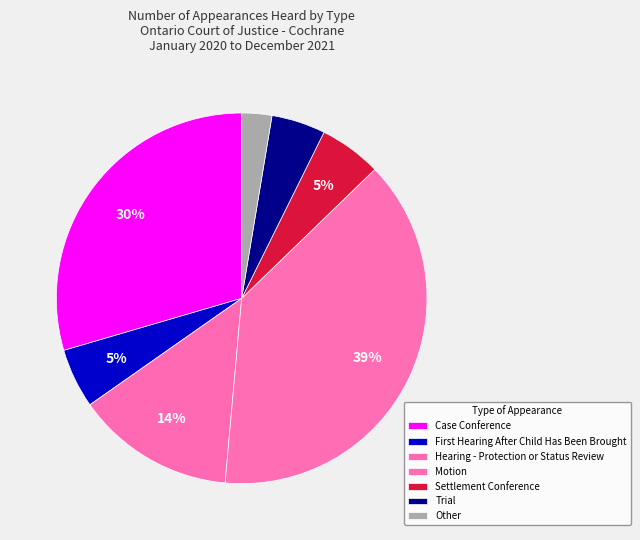

Count the number of slices in the pie.

7